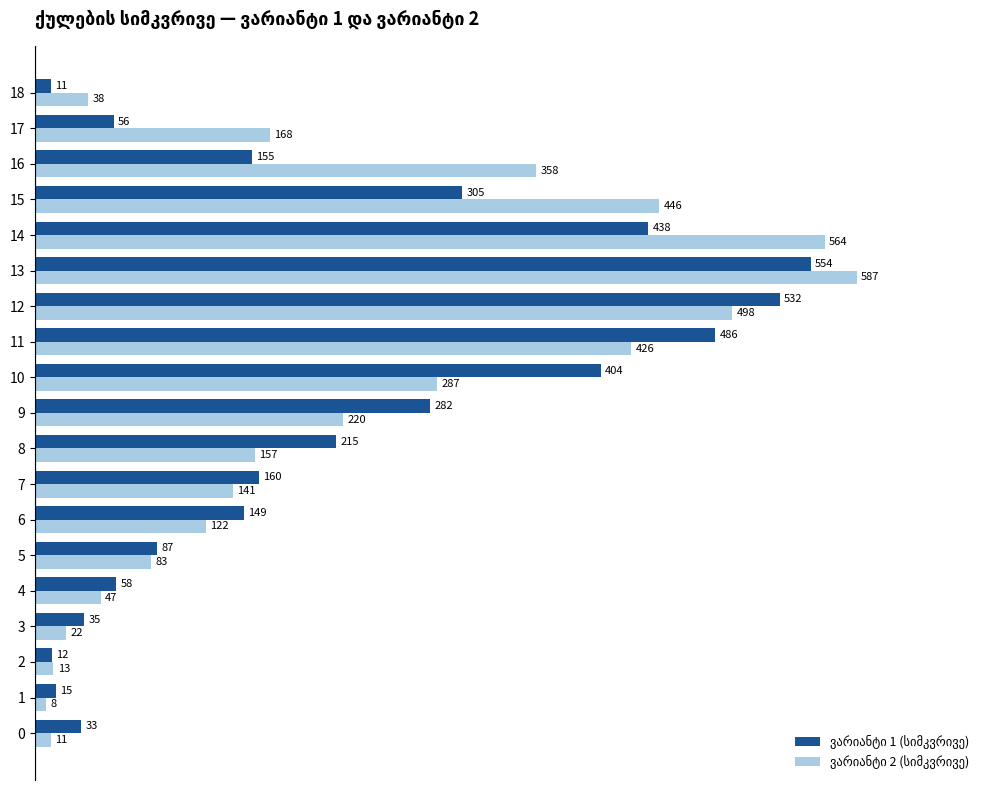

What is the minimum value shown in the chart?

8